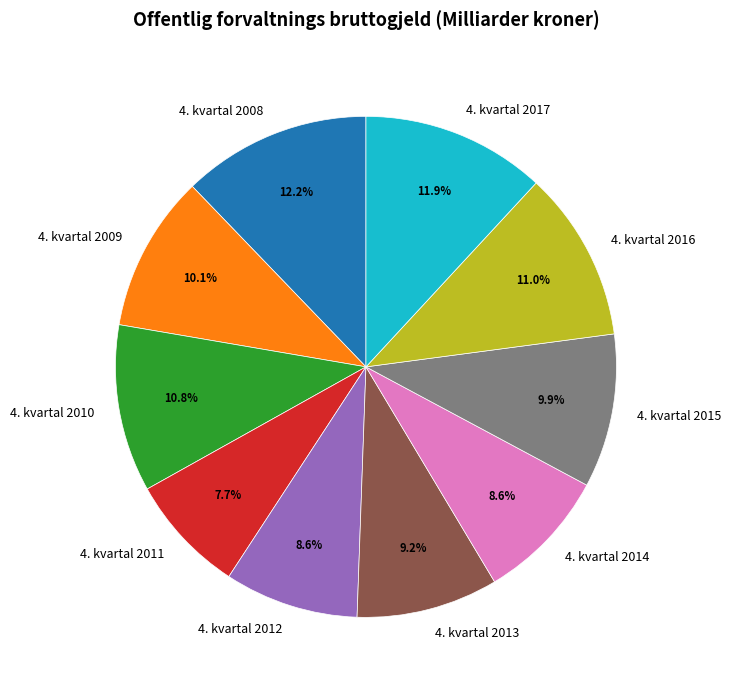

Between 4. kvartal 2009 and 4. kvartal 2014, which is larger?

4. kvartal 2009